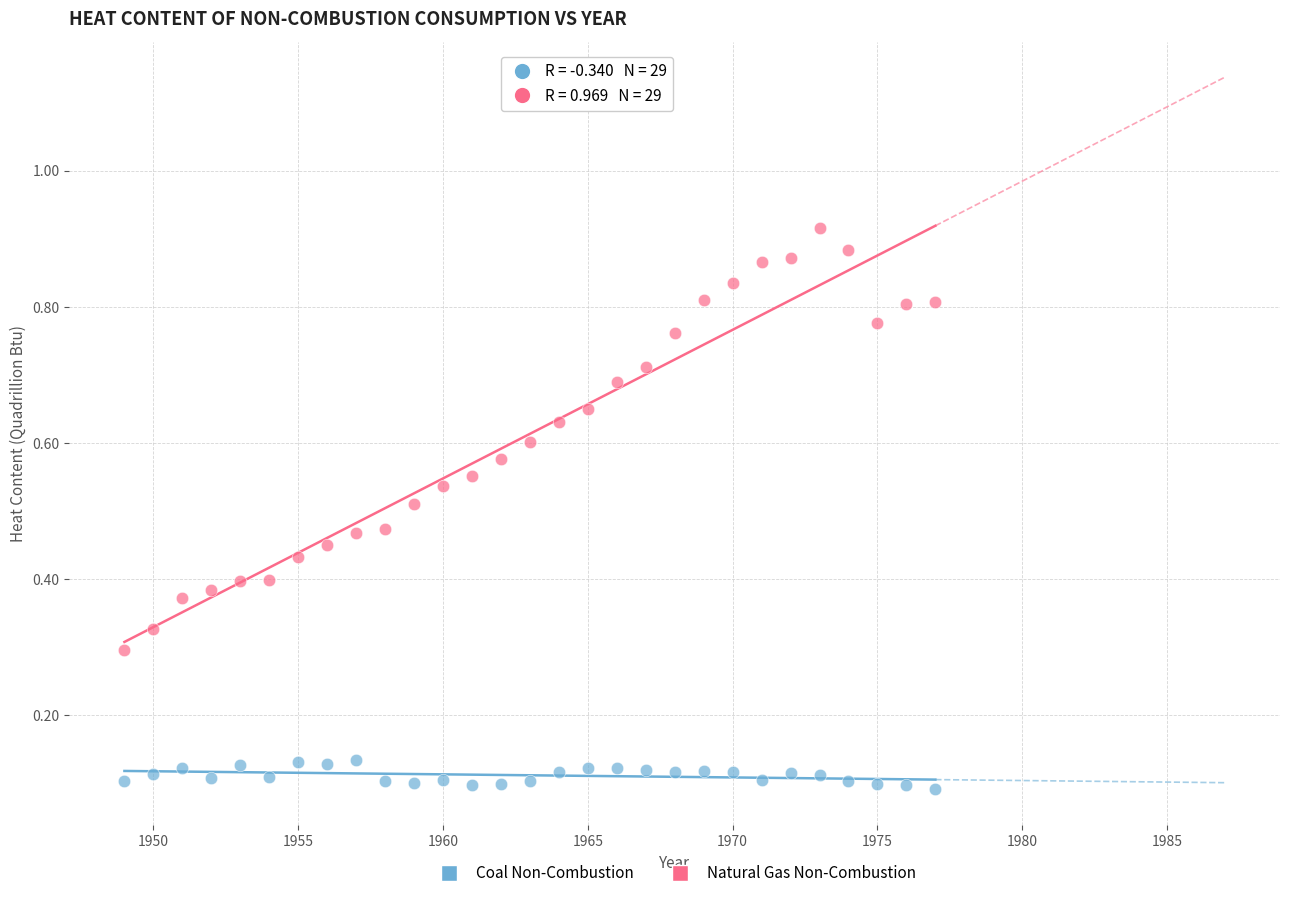

Which series contains the lowest Y value?

Coal Non-Combustion